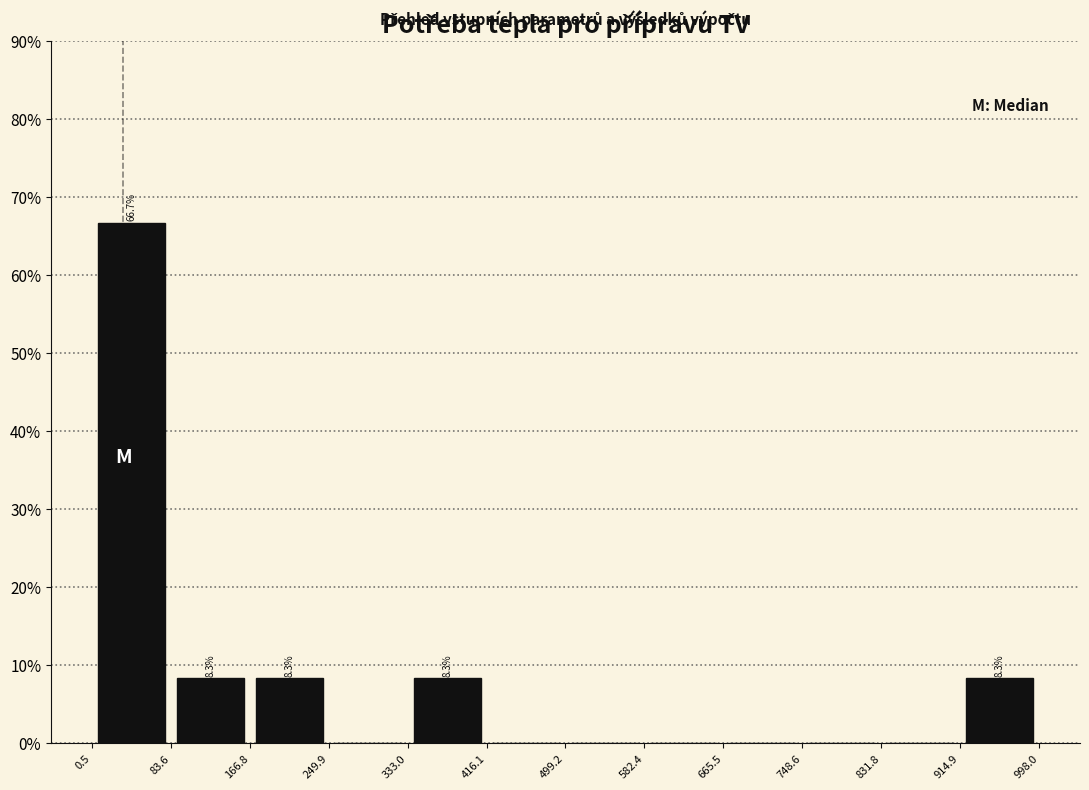

Which range on the x-axis has the tallest bar?

0.5 to 83.6